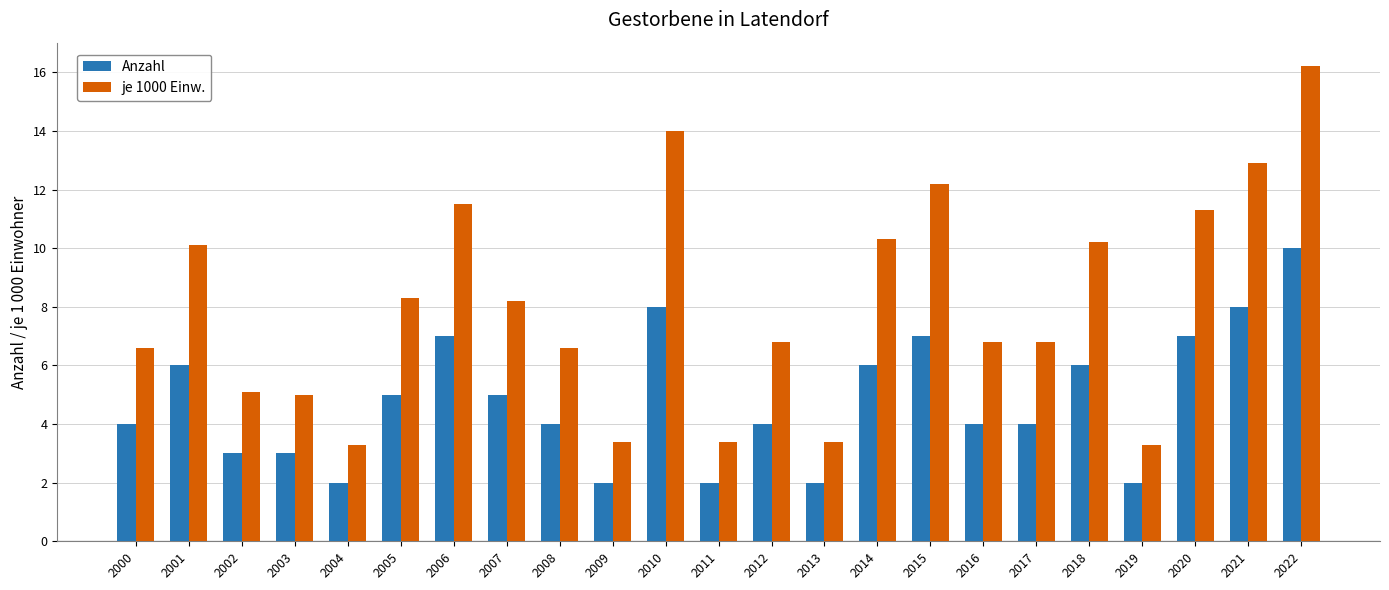

Which series changed the most between 2001 and 2010?

je 1000 Einw.